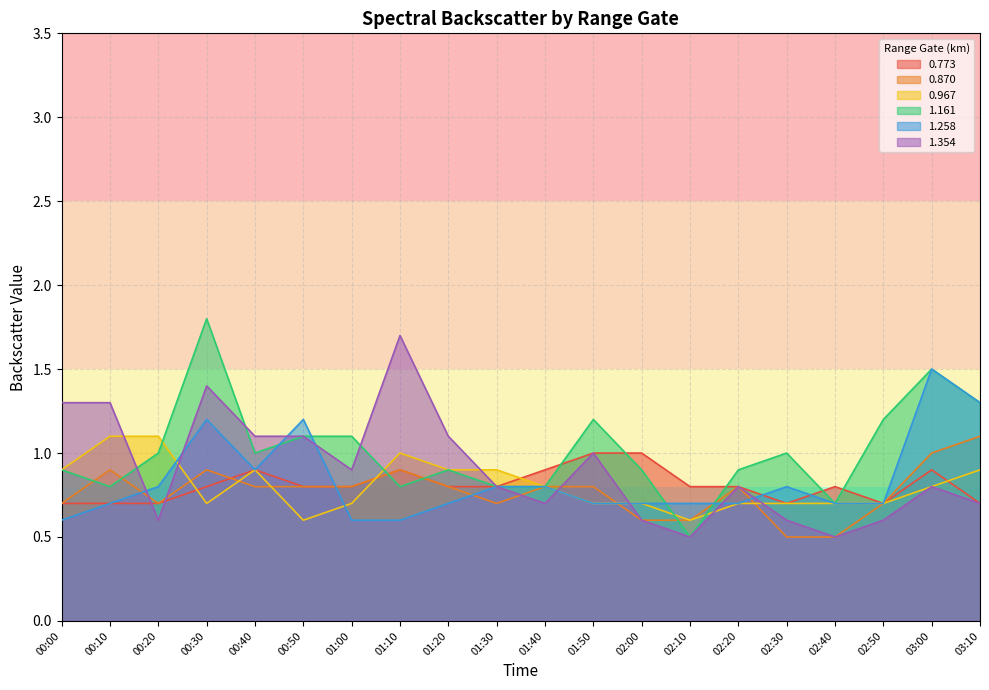

True or false: 1.161 has a value of 1.5 at 02:00.

False